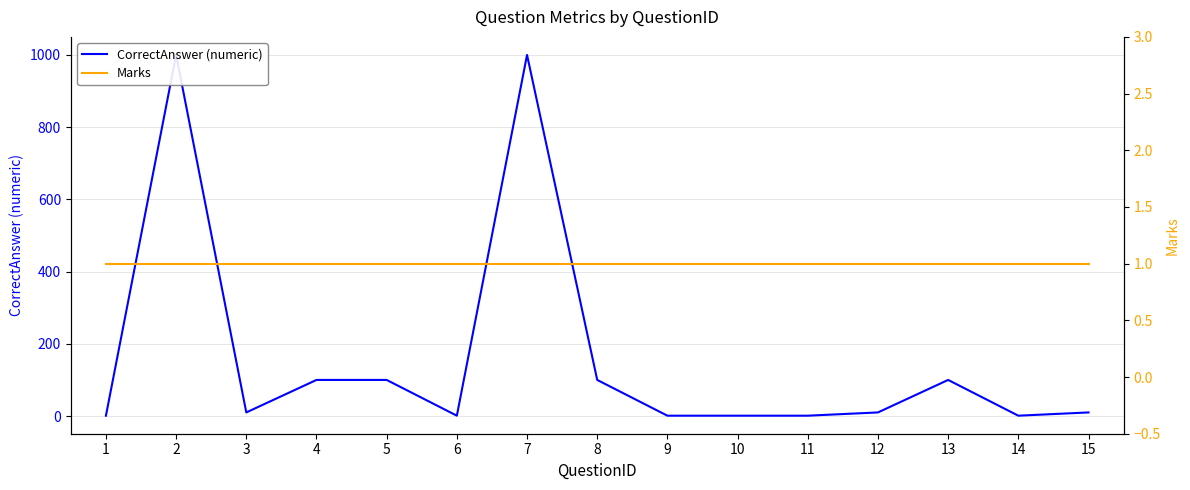

Reading left to right, extract all data points from this chart.

CorrectAnswer (numeric): 1=1	2=1000	3=10	4=100	5=100	6=1	7=1000	8=100	9=1	10=1	11=1	12=10	13=100	14=1	15=10
Marks: 1=1	2=1	3=1	4=1	5=1	6=1	7=1	8=1	9=1	10=1	11=1	12=1	13=1	14=1	15=1